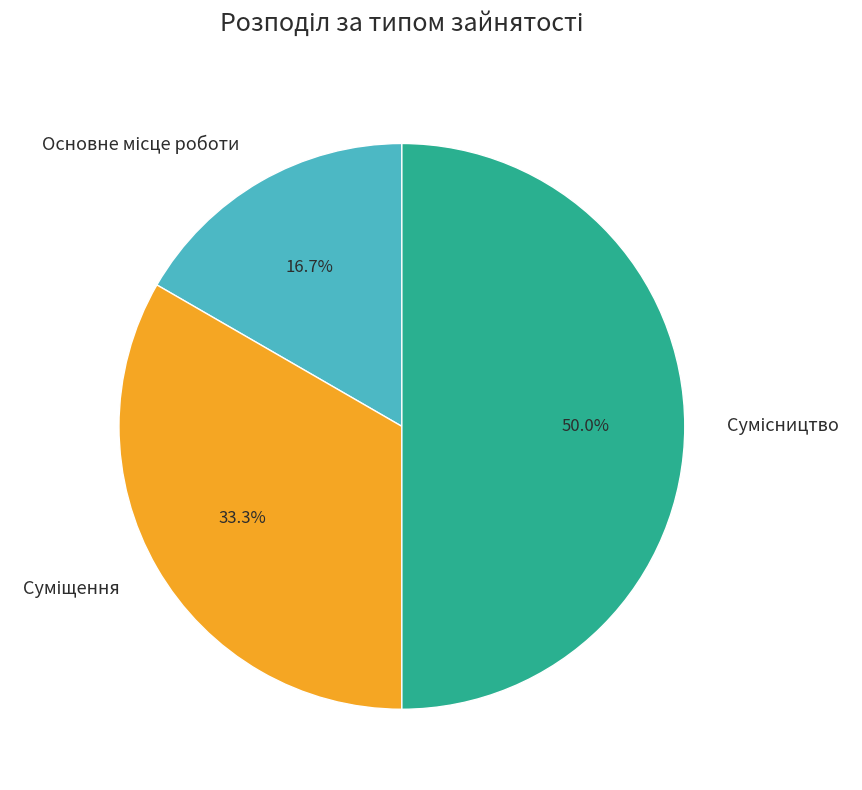

What is the change in value from Суміщення to Сумісництво?

+1